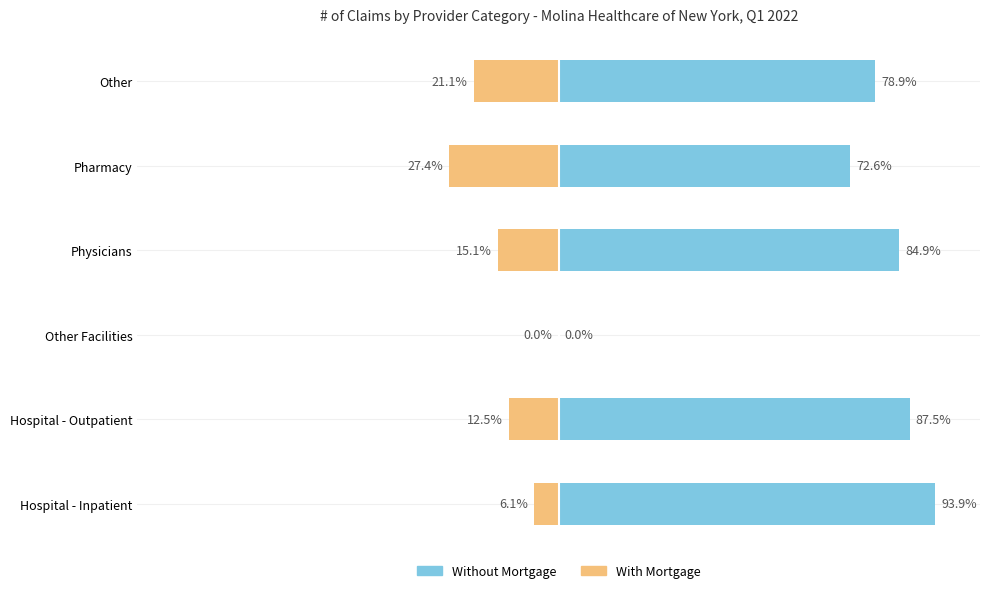

How many bars are there in total?

12